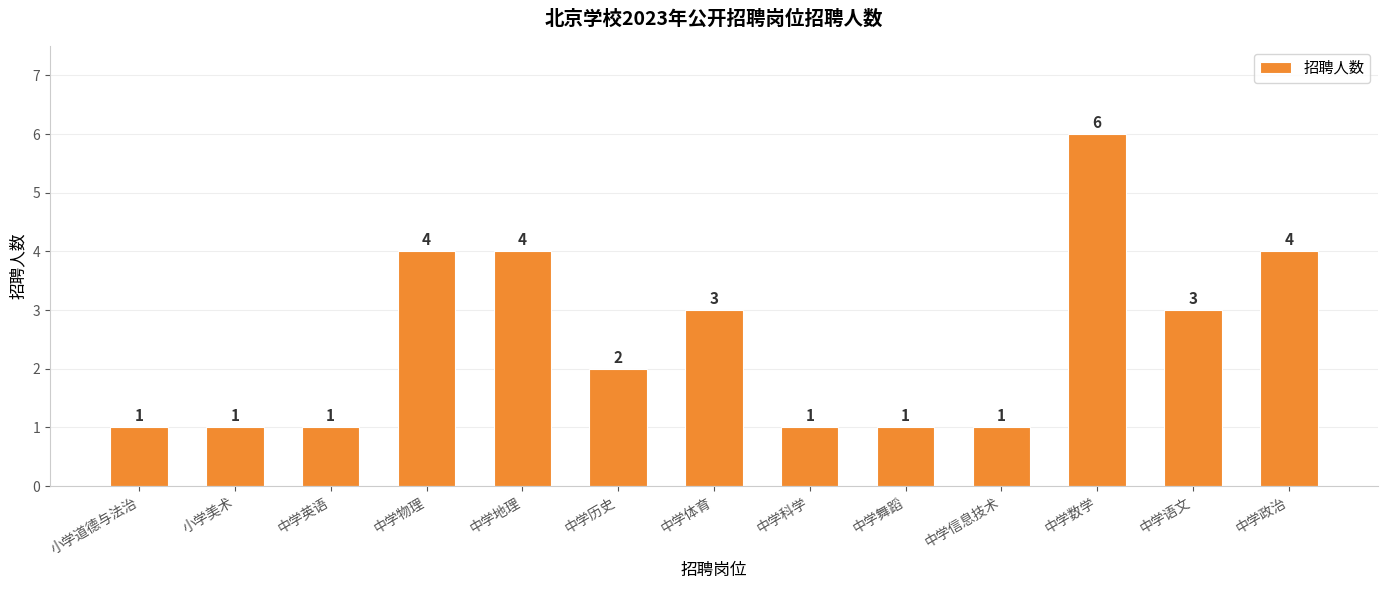

Which label corresponds to the largest value in the chart?

中学数学